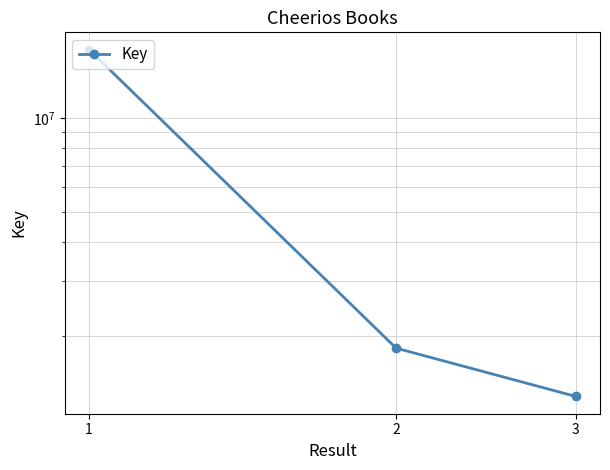

Which category has the highest value across all series?

1